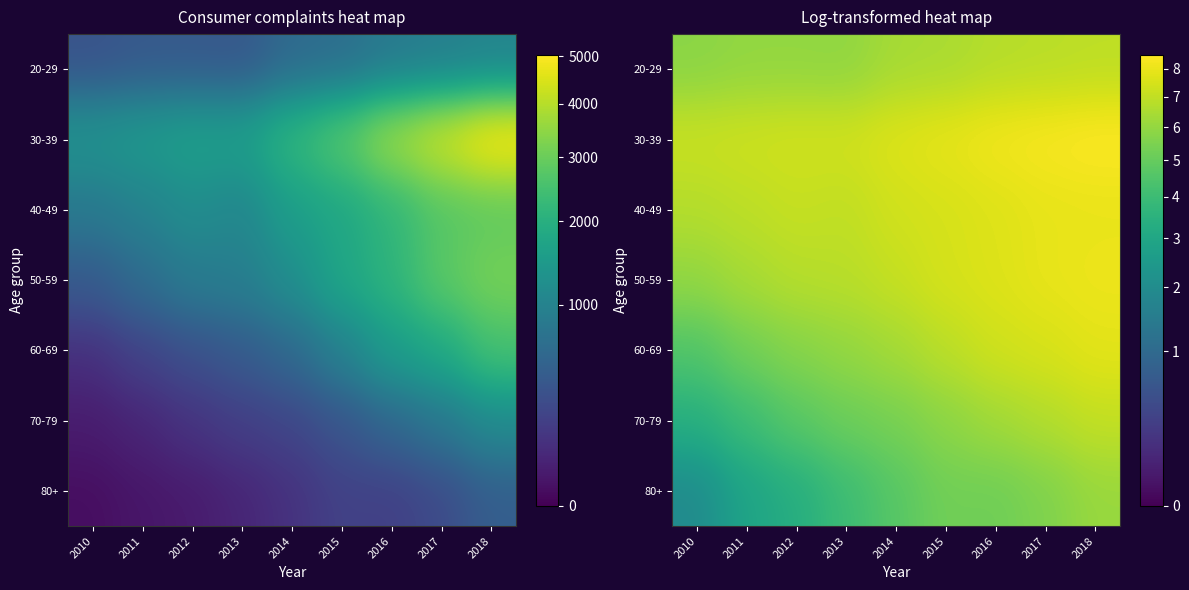

What is the spread (max minus min) of values at 2015?

2.7